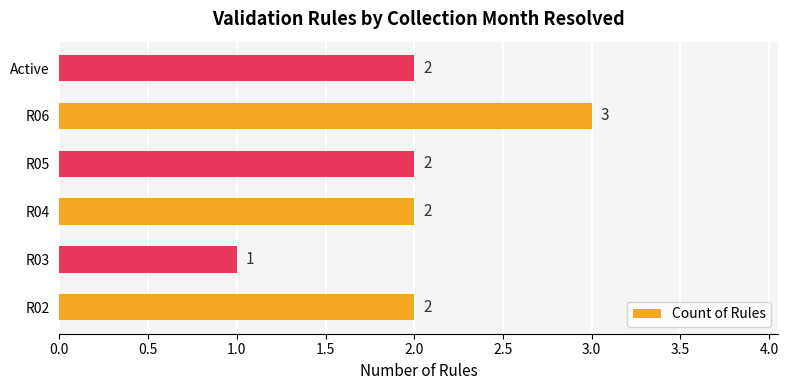

The value at R02 is 2. True or false?

True